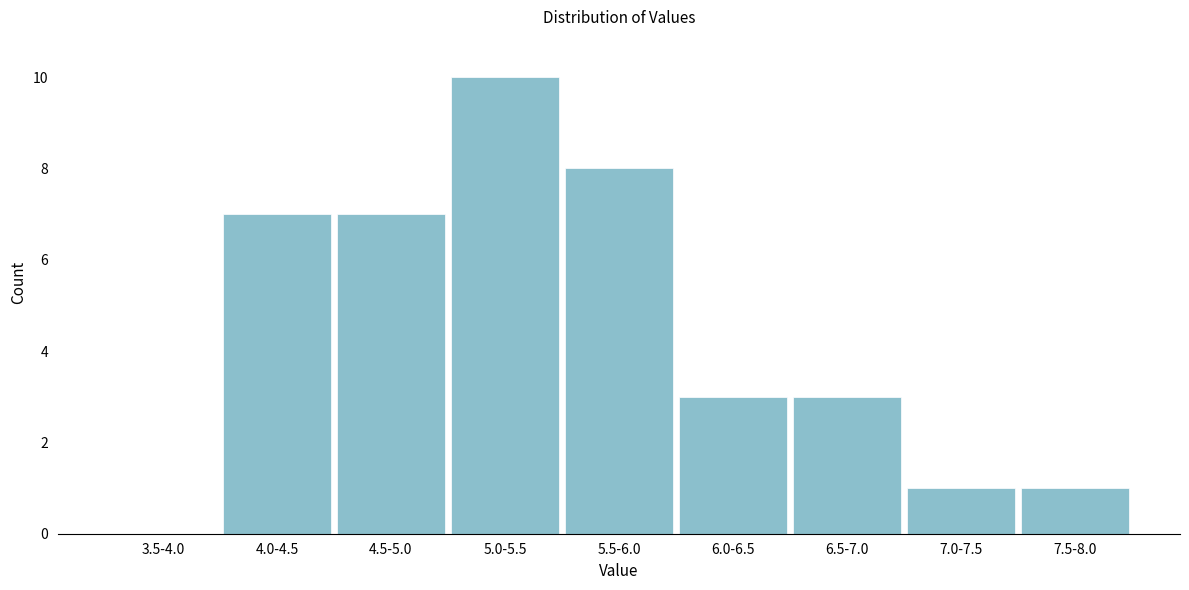

Reading right to left, what are all the values shown in this chart?

7.5-8.0=1	7.0-7.5=1	6.5-7.0=3	6.0-6.5=3	5.5-6.0=8	5.0-5.5=10	4.5-5.0=7	4.0-4.5=7	3.5-4.0=0